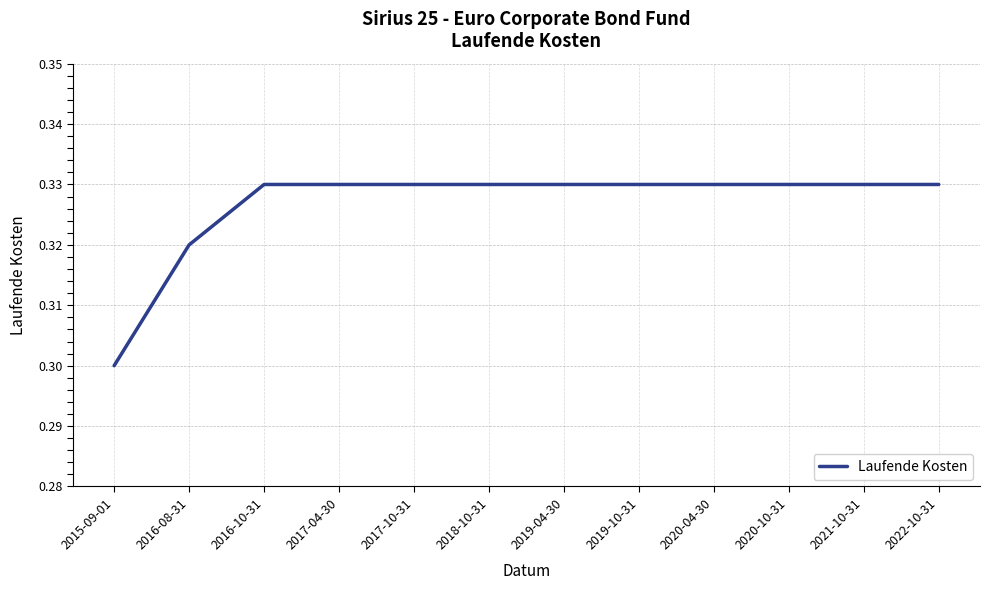

True or false: the data shows 0.3 at 2021-10-31.

True